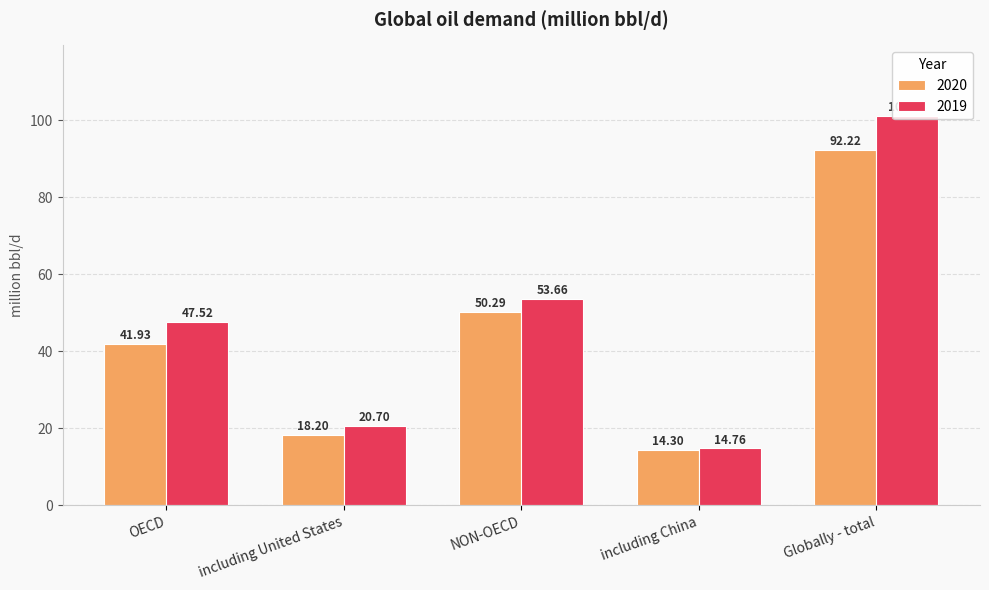

At which category is the sum across all series the highest?

Globally - total